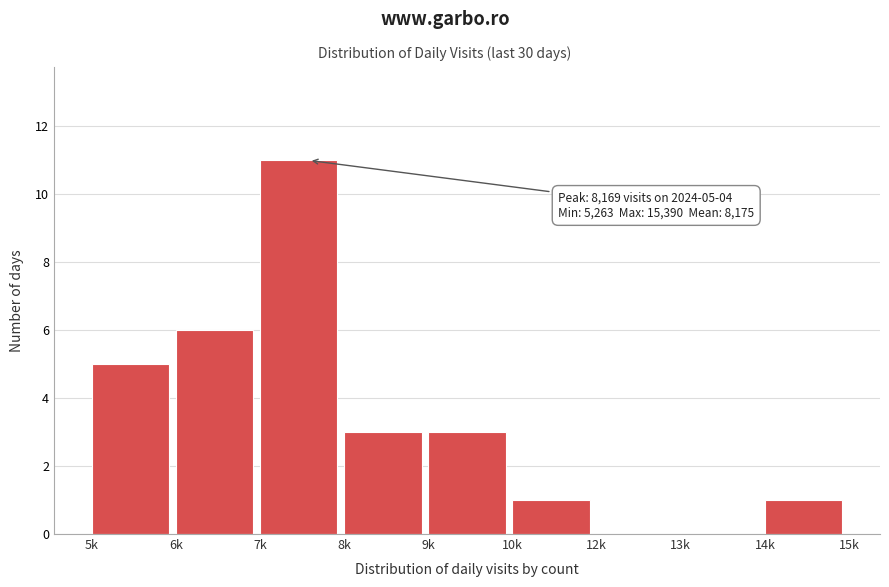

Reading left to right, transcribe all the data shown in this chart.

5k=5	6k=6	7k=11	8k=3	9k=3	10k=1	12k=0	13k=0	14k=1